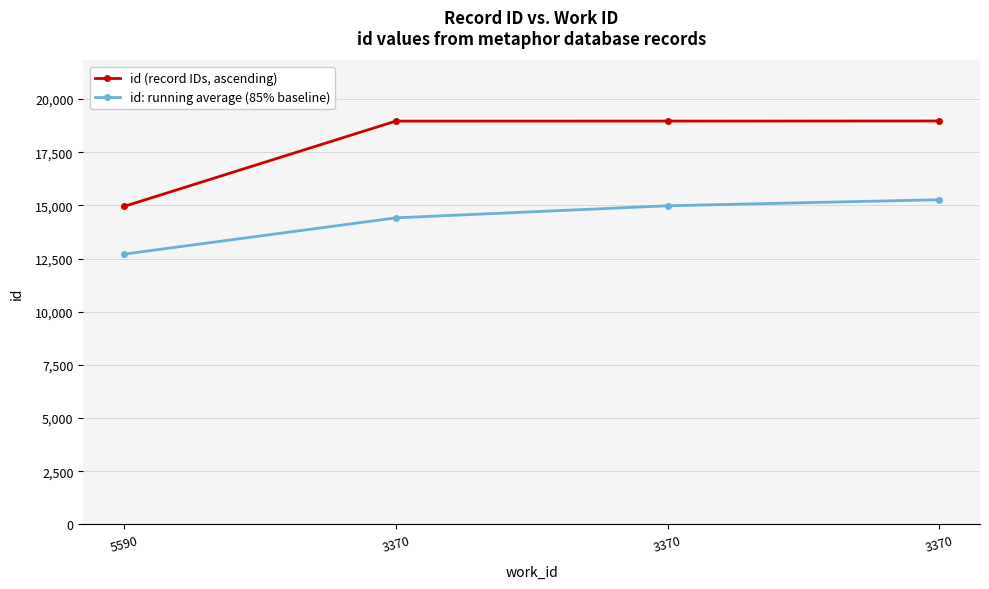

True or false: id: running average (85% baseline) has a value of 14980 at 3370.

True